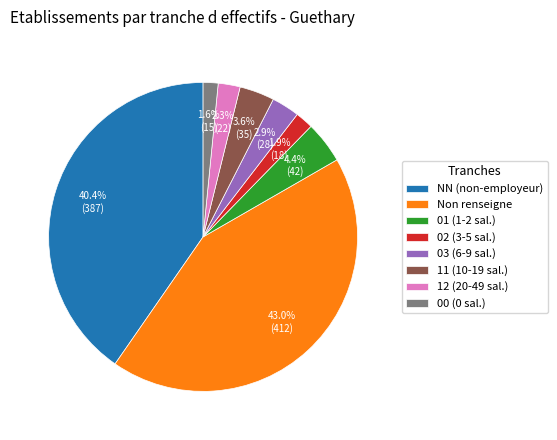

Which slice is the largest?

Non renseigne